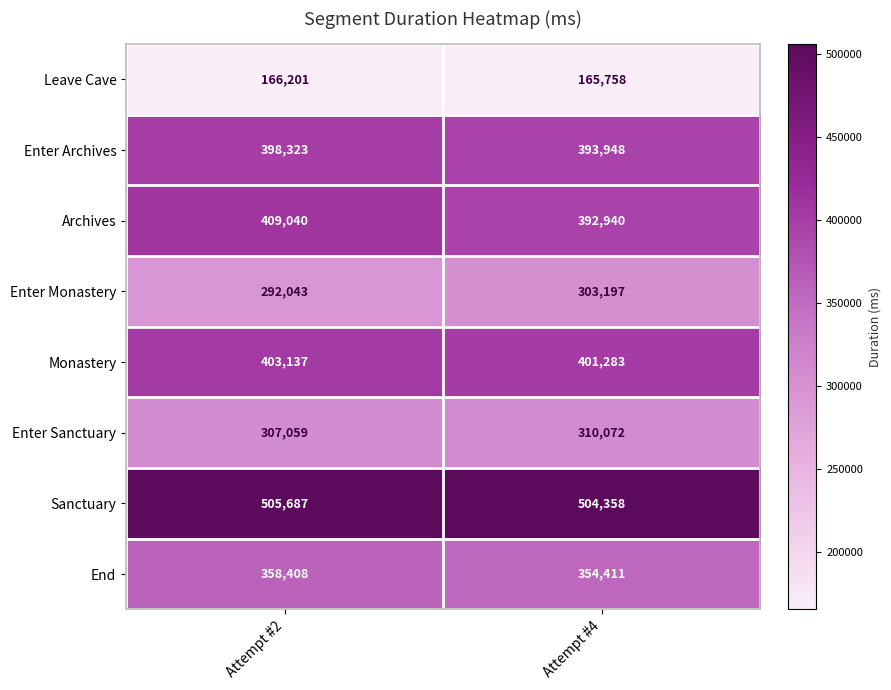

At Attempt #2, list the series in order from largest to smallest.

Sanctuary, Archives, Monastery, Enter Archives, End, Enter Sanctuary, Enter Monastery, Leave Cave